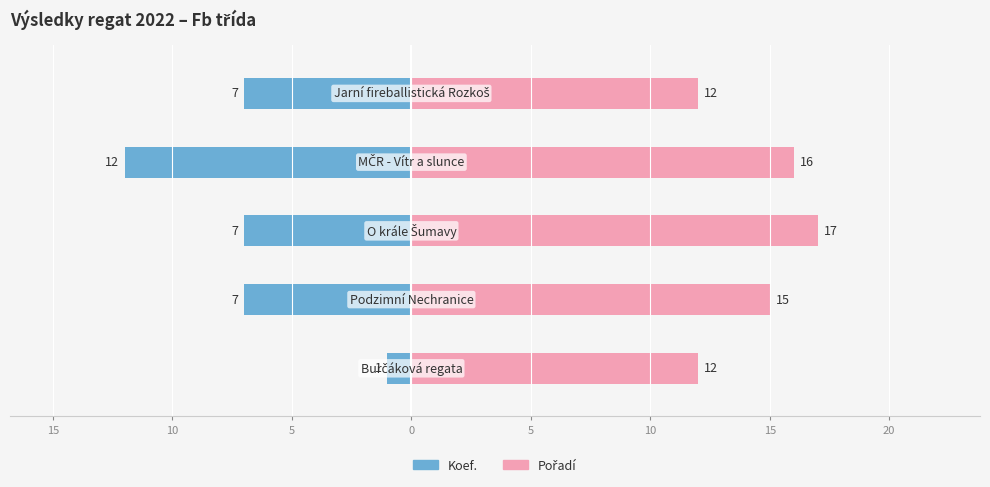

Which series has the largest total across all categories?

Pořadí